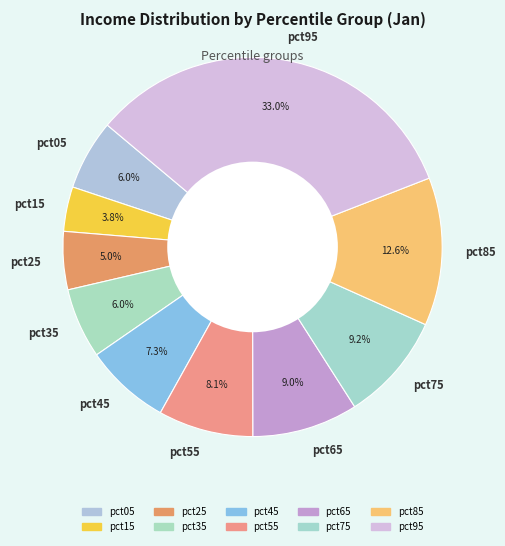

Is it true that pct75 is 9% of the pie?

True